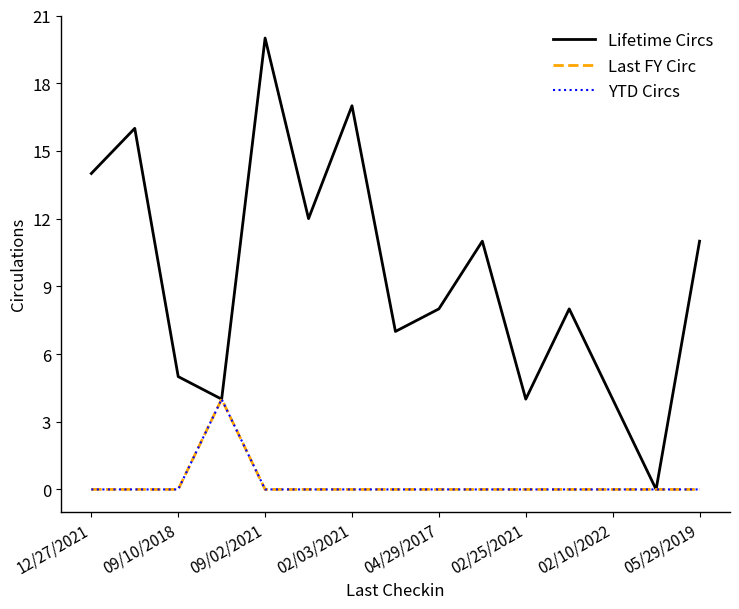

Which series has the largest range (max minus min)?

Lifetime Circs